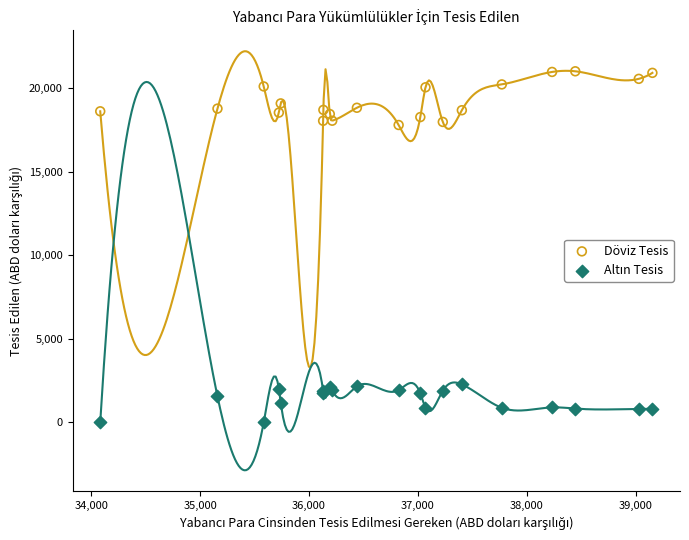

Which series reaches the maximum Y coordinate?

Döviz Tesis